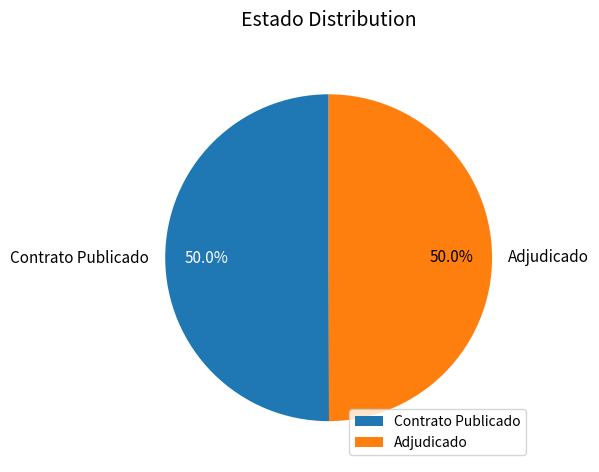

What is the ratio of the value at Adjudicado to the value at Contrato Publicado?

1.0